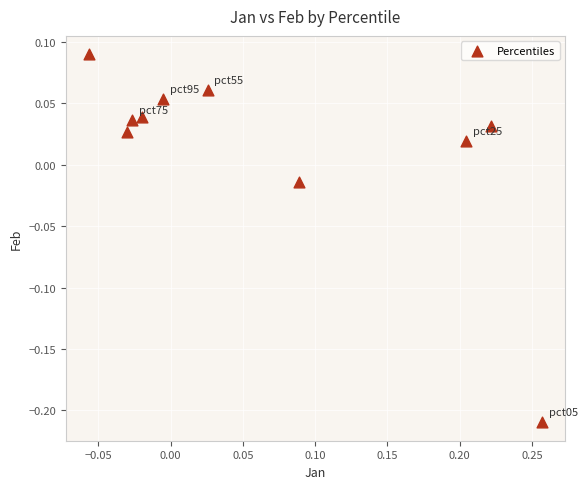

What is the range of Y values (max minus min)?

0.3